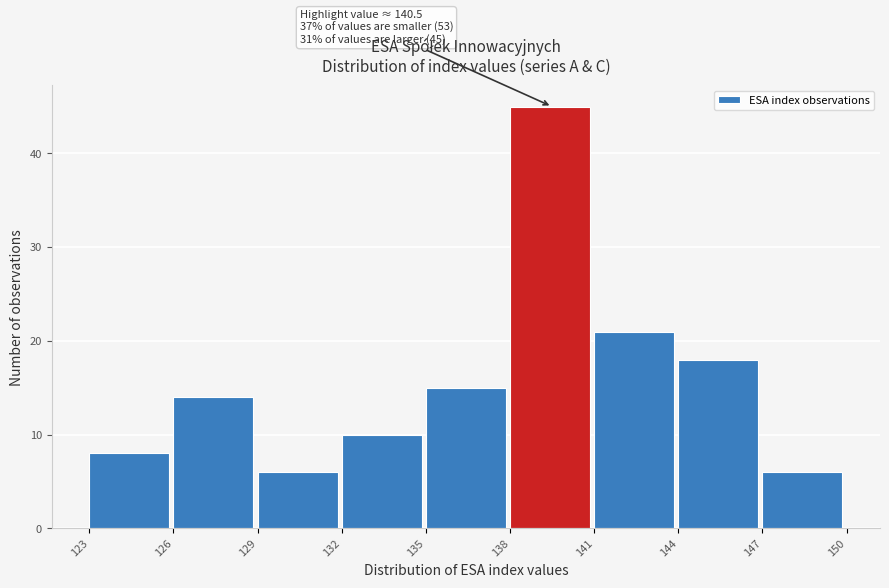

Which range on the x-axis has the tallest bar?

138 to 141